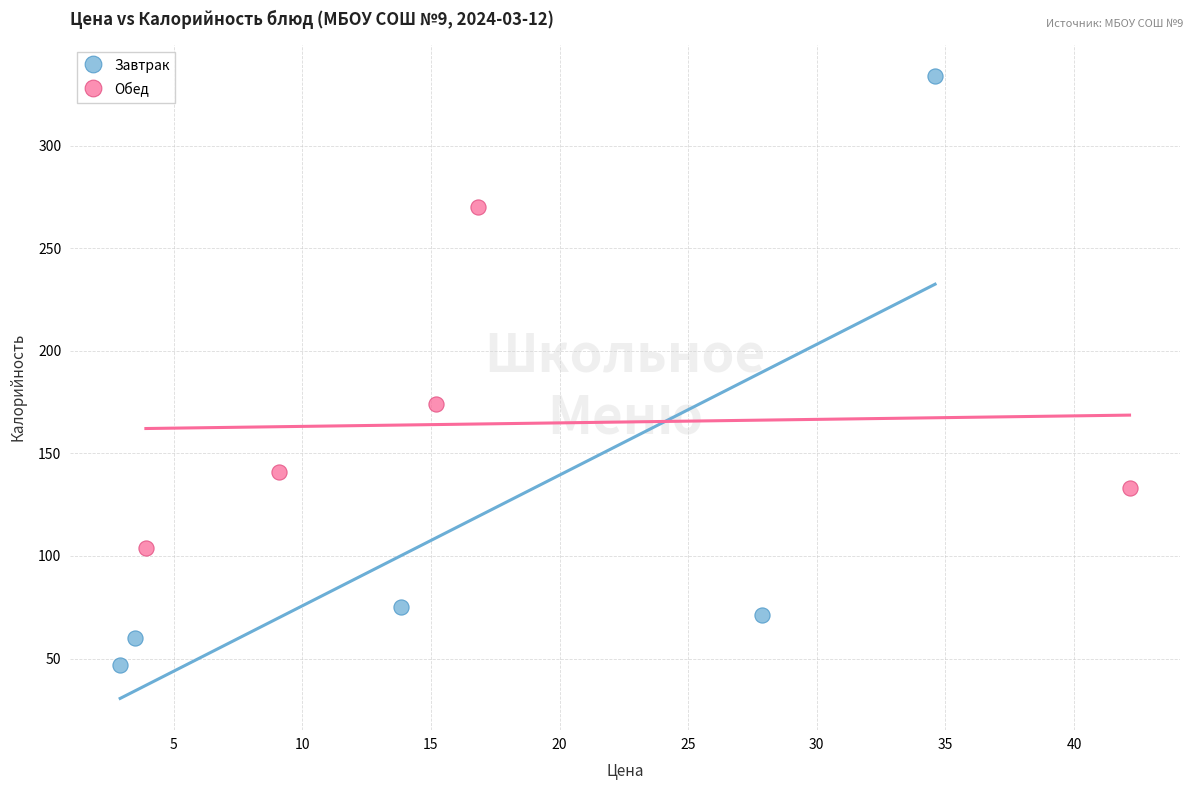

Which series contains the highest Y value?

Завтрак